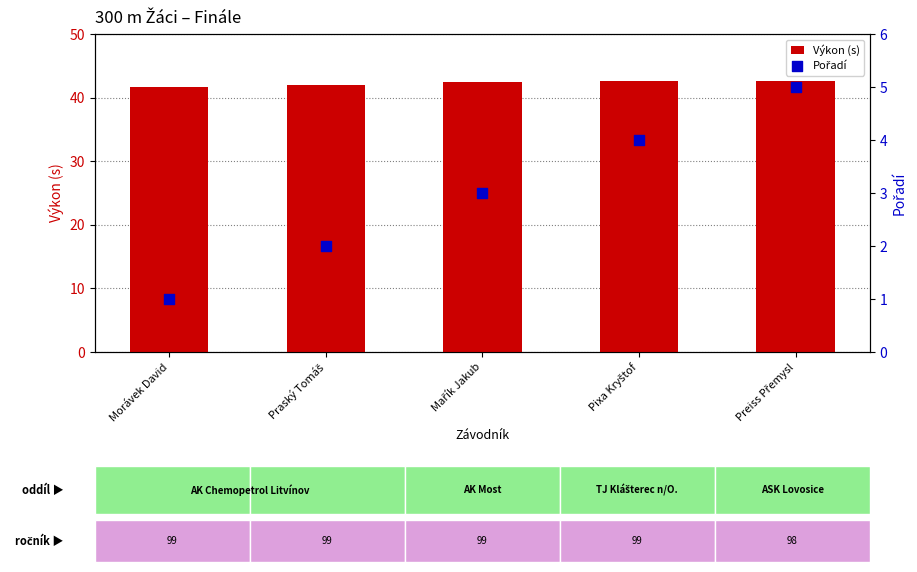

Is the value of Výkon (s) at Pixa Kryštof greater than the value of Pořadí at Pixa Kryštof?

Yes